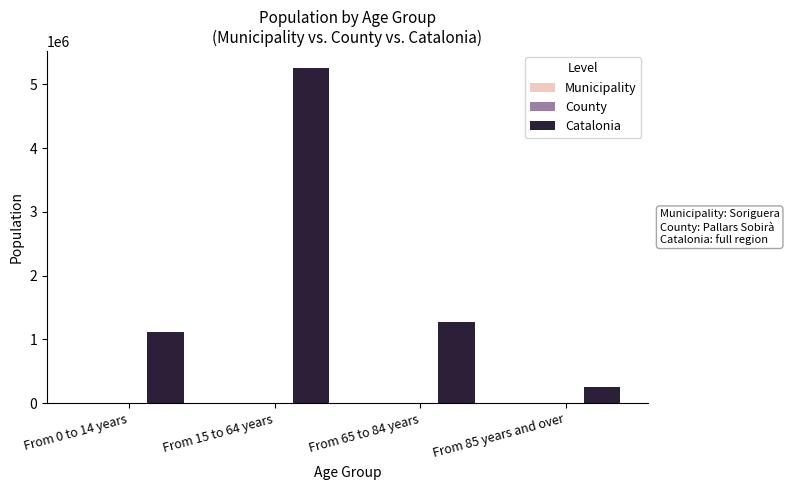

What is the highest value of the Catalonia series?

5255889